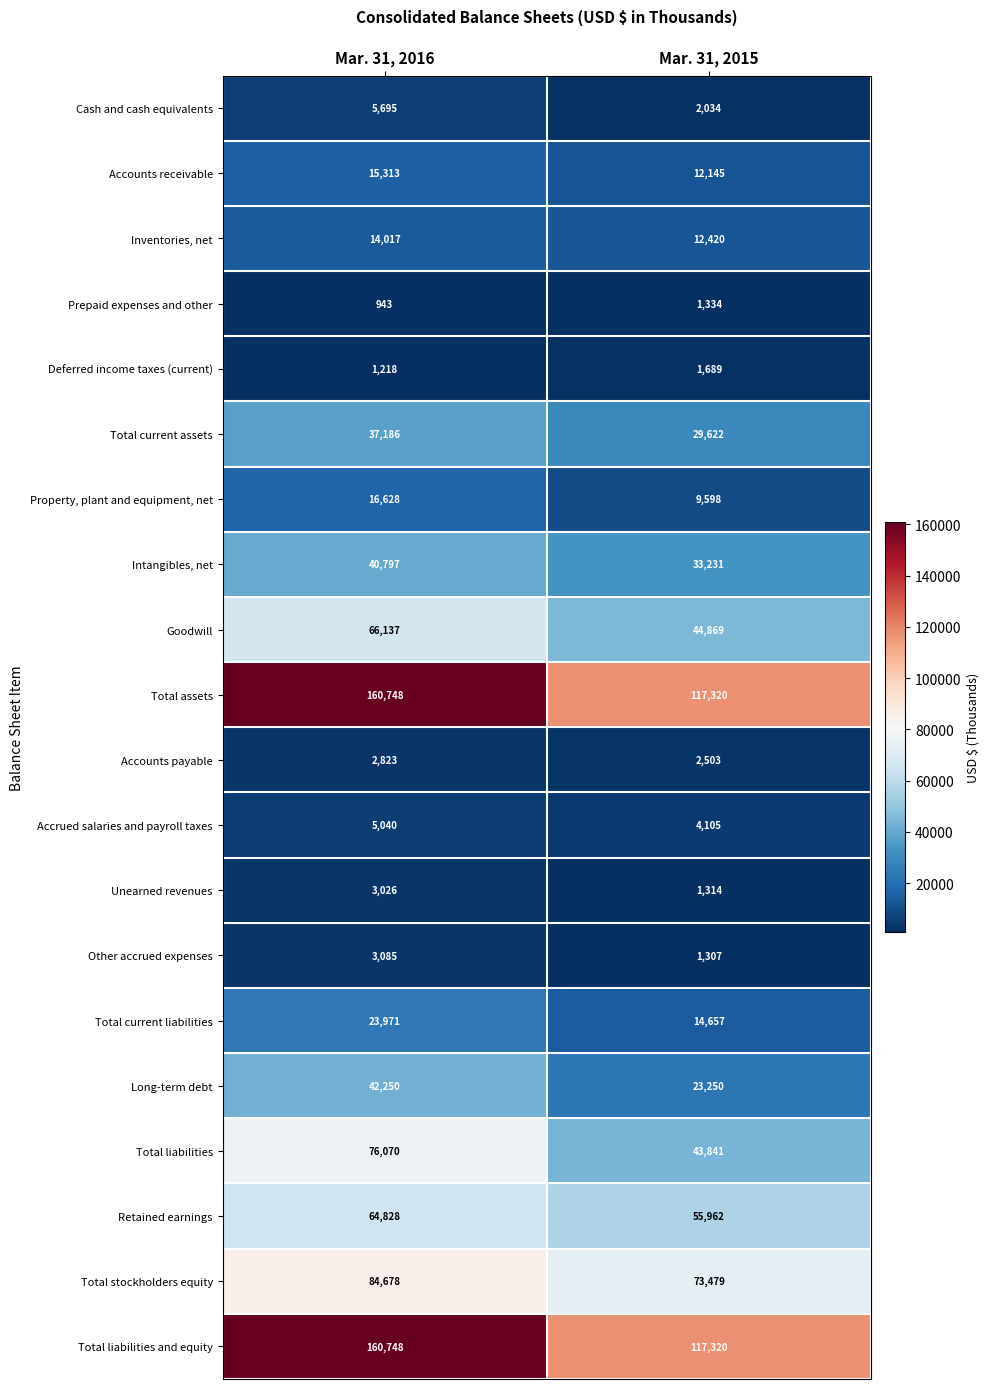

Which category has the highest value across all series?

Mar. 31, 2016